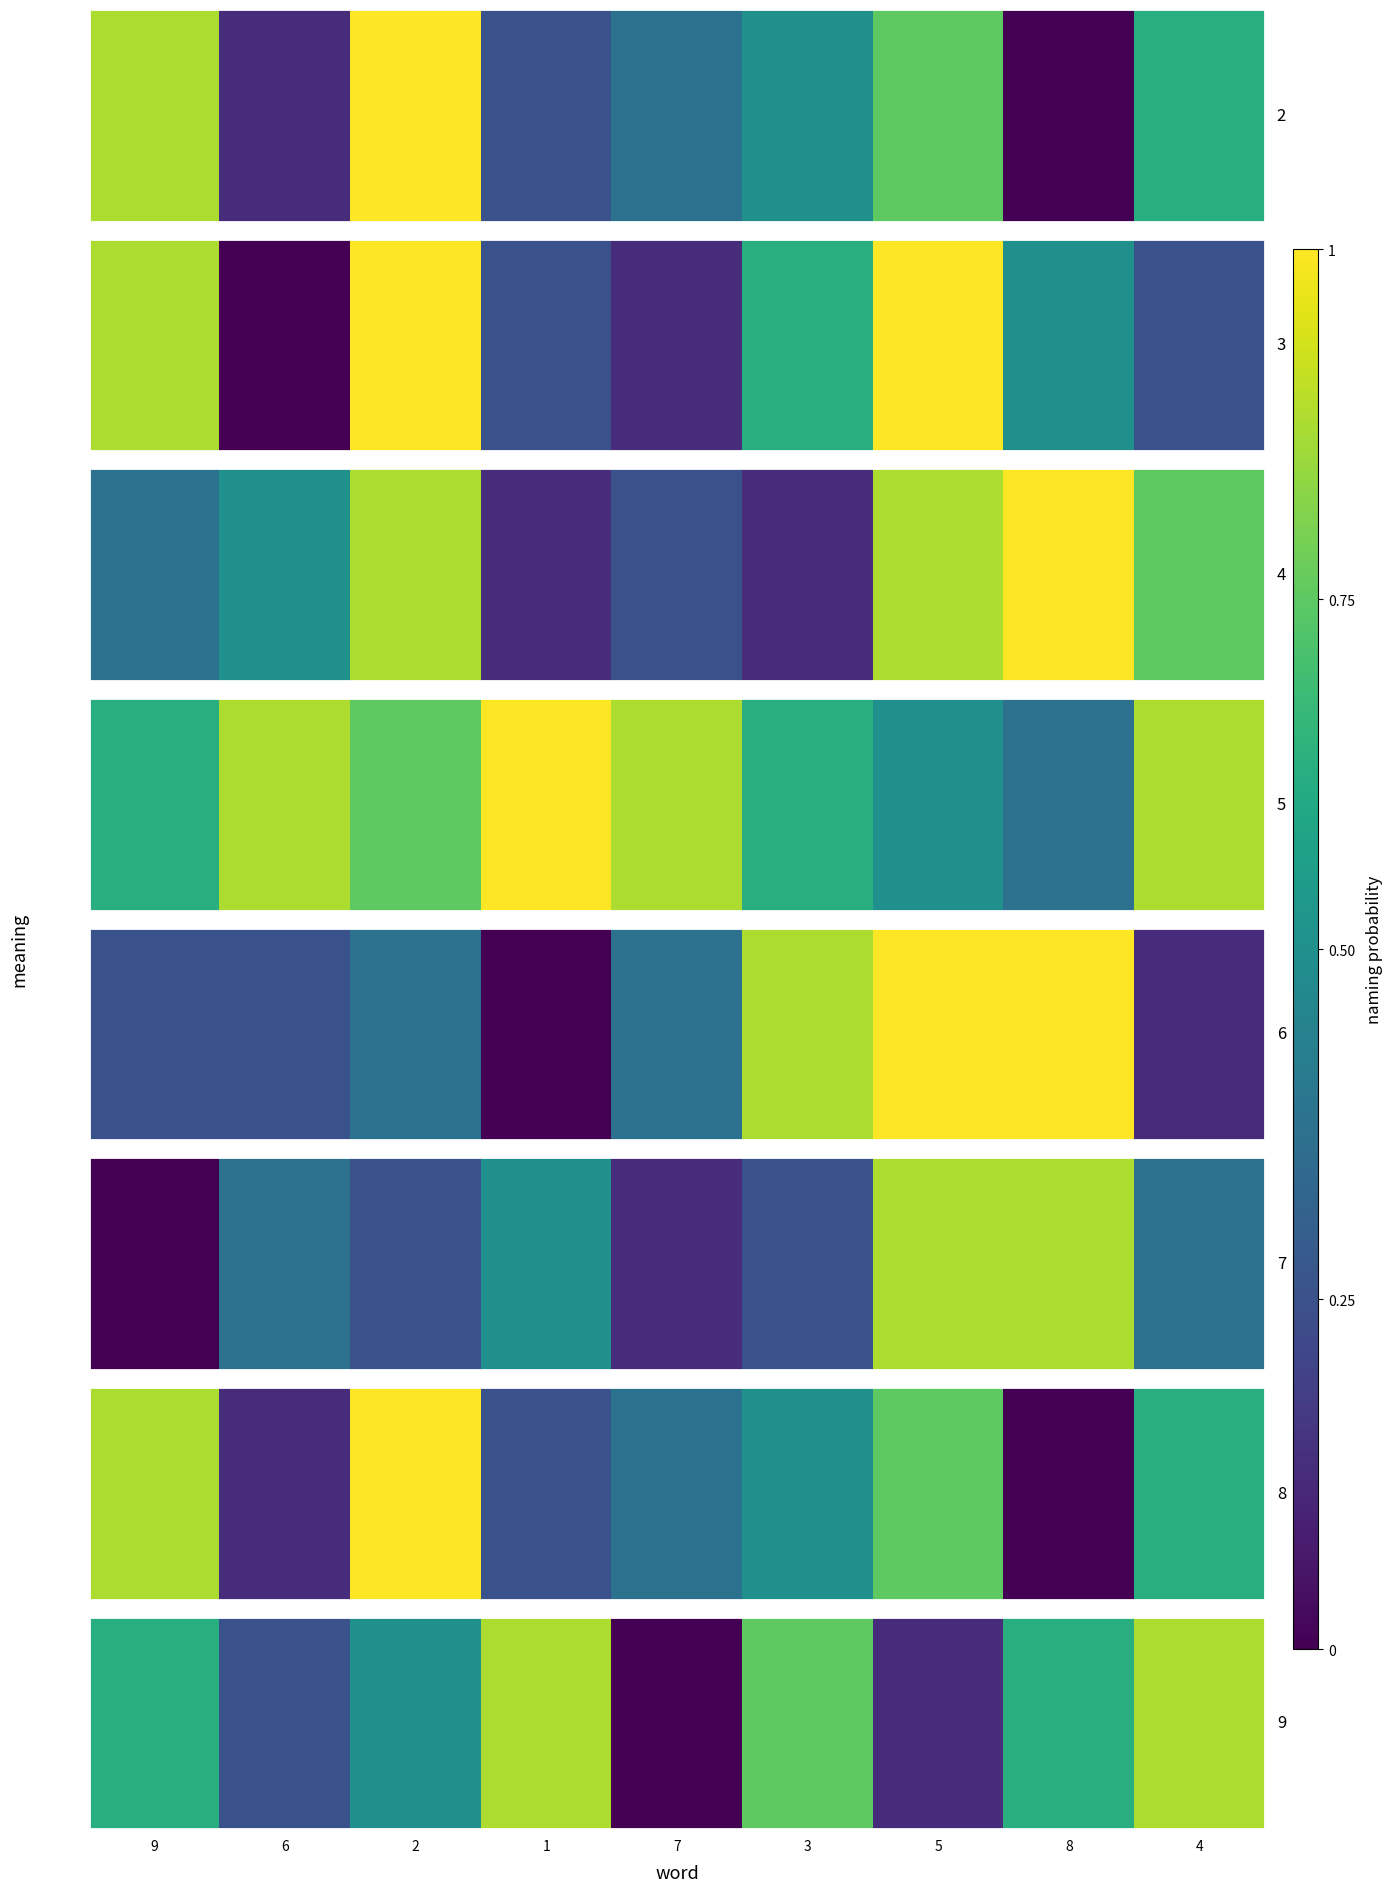

What is the average value?

0.5